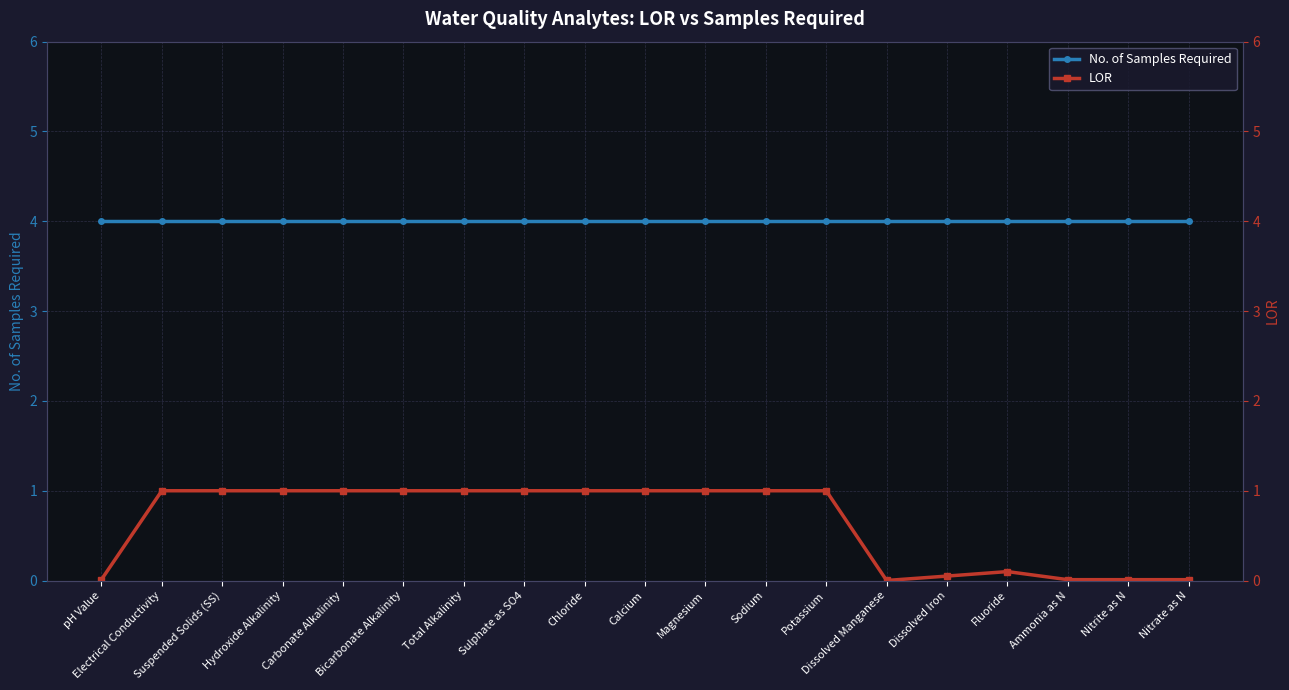

True or false: LOR and No. of Samples Required cross at least once.

False